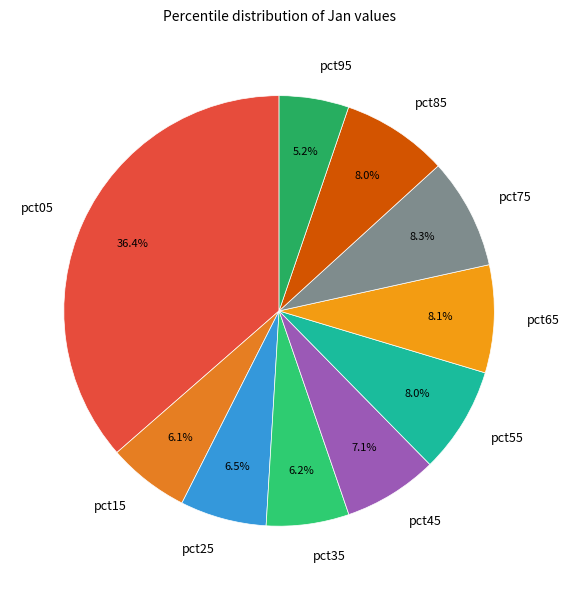

Is the sum of pct65 and pct05 greater than half?

No